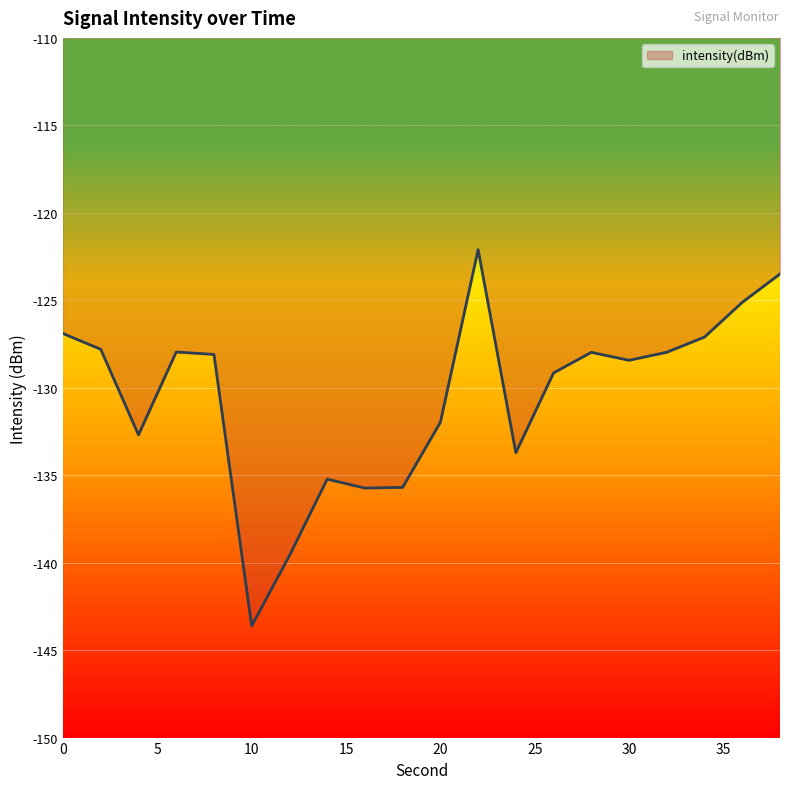

What is the difference between the maximum and minimum values?

21.5